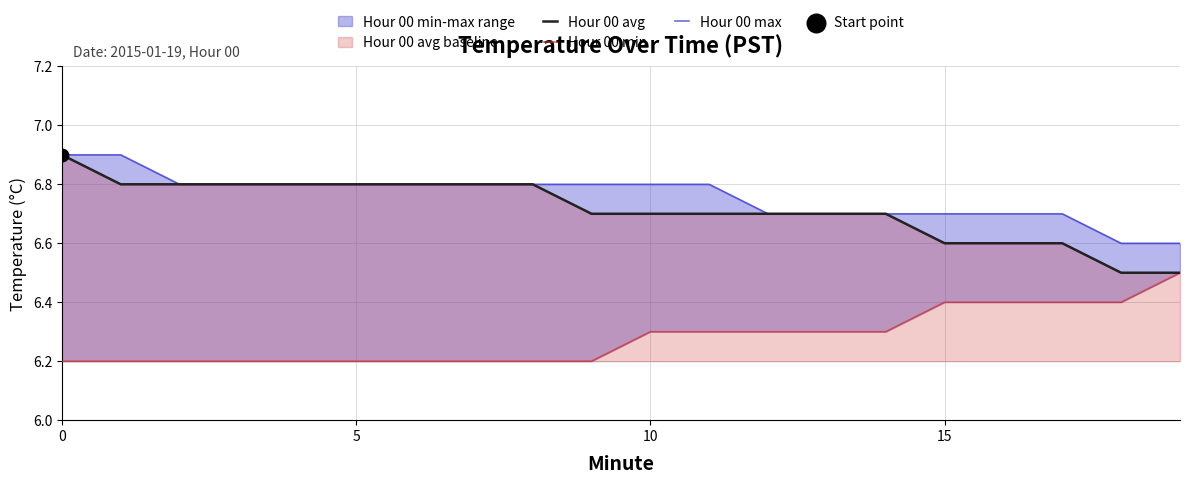

Which series has the widest spread of Y values?

Hour 00 avg